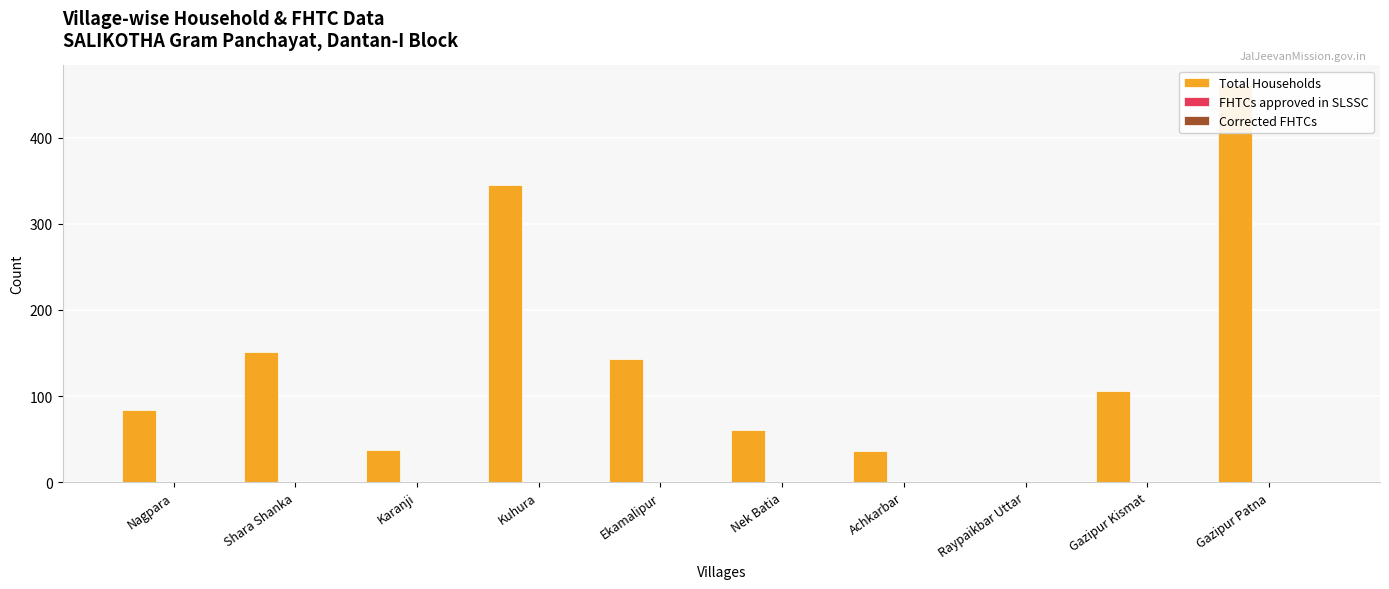

What is the maximum value shown in the chart?

461